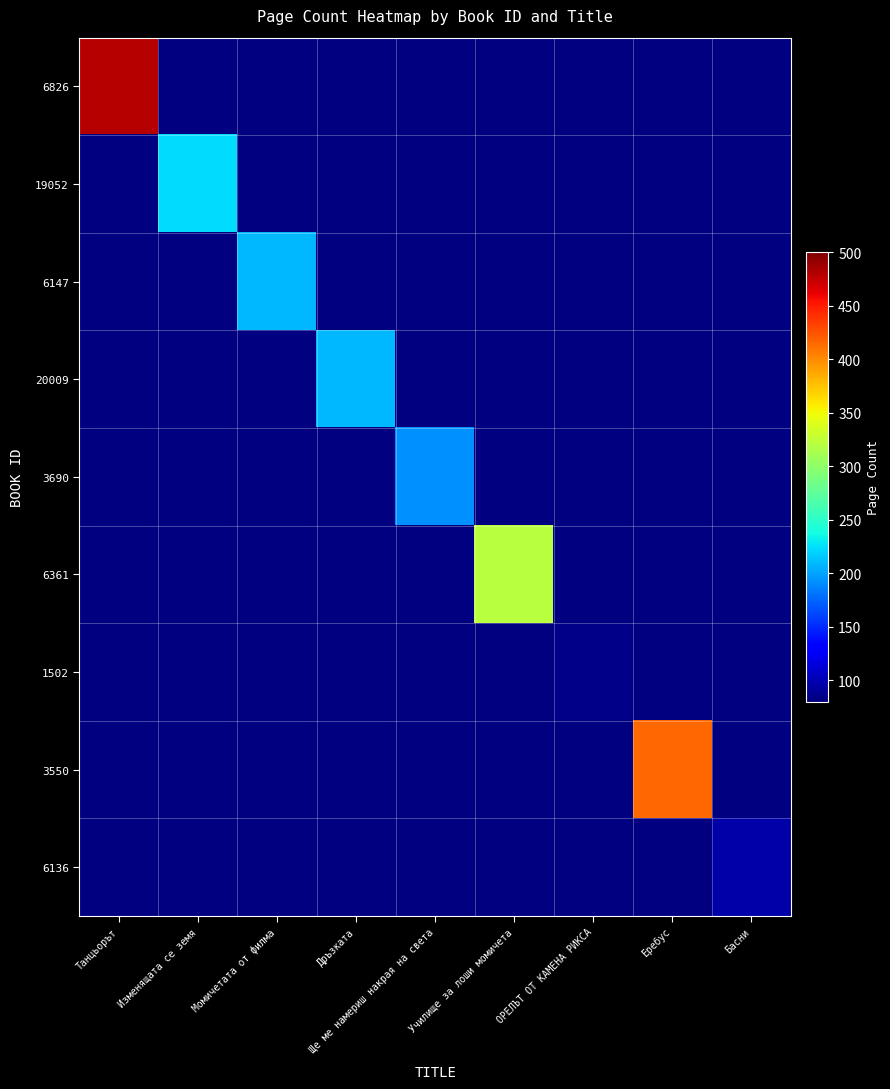

Reading right to left, what are all the values shown in this chart?

6826: Басни=0	Еребус=0	ОРЕЛЪТ ОТ КАМЕНА РИКСА=0	Училище за лоши момичета=0	Ще ме намериш накрая на света=0	Дръзката=0	Момичетата от филма=0	Изменящата се земя=0	Танцьорът=480
19052: Басни=0	Еребус=0	ОРЕЛЪТ ОТ КАМЕНА РИКСА=0	Училище за лоши момичета=0	Ще ме намериш накрая на света=0	Дръзката=0	Момичетата от филма=0	Изменящата се земя=224	Танцьорът=0
6147: Басни=0	Еребус=0	ОРЕЛЪТ ОТ КАМЕНА РИКСА=0	Училище за лоши момичета=0	Ще ме намериш накрая на света=0	Дръзката=0	Момичетата от филма=208	Изменящата се земя=0	Танцьорът=0
20009: Басни=0	Еребус=0	ОРЕЛЪТ ОТ КАМЕНА РИКСА=0	Училище за лоши момичета=0	Ще ме намериш накрая на света=0	Дръзката=208	Момичетата от филма=0	Изменящата се земя=0	Танцьорът=0
3690: Басни=0	Еребус=0	ОРЕЛЪТ ОТ КАМЕНА РИКСА=0	Училище за лоши момичета=0	Ще ме намериш накрая на света=192	Дръзката=0	Момичетата от филма=0	Изменящата се земя=0	Танцьорът=0
6361: Басни=0	Еребус=0	ОРЕЛЪТ ОТ КАМЕНА РИКСА=0	Училище за лоши момичета=320	Ще ме намериш накрая на света=0	Дръзката=0	Момичетата от филма=0	Изменящата се земя=0	Танцьорът=0
1502: Басни=0	Еребус=0	ОРЕЛЪТ ОТ КАМЕНА РИКСА=84	Училище за лоши момичета=0	Ще ме намериш накрая на света=0	Дръзката=0	Момичетата от филма=0	Изменящата се земя=0	Танцьорът=0
3550: Басни=0	Еребус=416	ОРЕЛЪТ ОТ КАМЕНА РИКСА=0	Училище за лоши момичета=0	Ще ме намериш накрая на света=0	Дръзката=0	Момичетата от филма=0	Изменящата се земя=0	Танцьорът=0
6136: Басни=96	Еребус=0	ОРЕЛЪТ ОТ КАМЕНА РИКСА=0	Училище за лоши момичета=0	Ще ме намериш накрая на света=0	Дръзката=0	Момичетата от филма=0	Изменящата се земя=0	Танцьорът=0